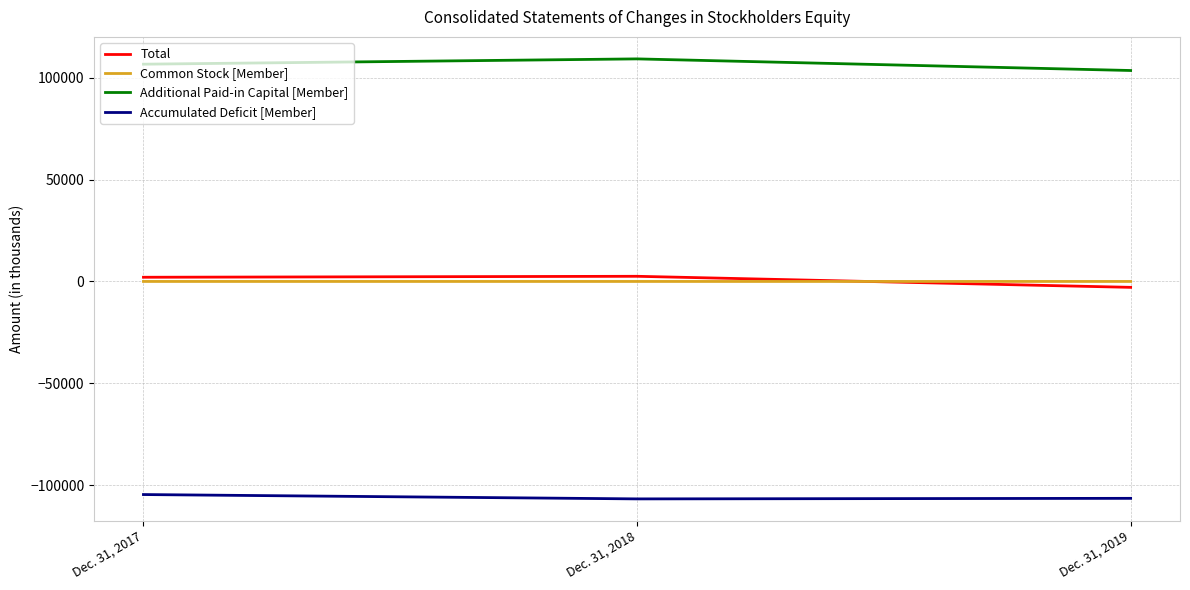

What is the spread (max minus min) of values at Dec. 31, 2018?

215851